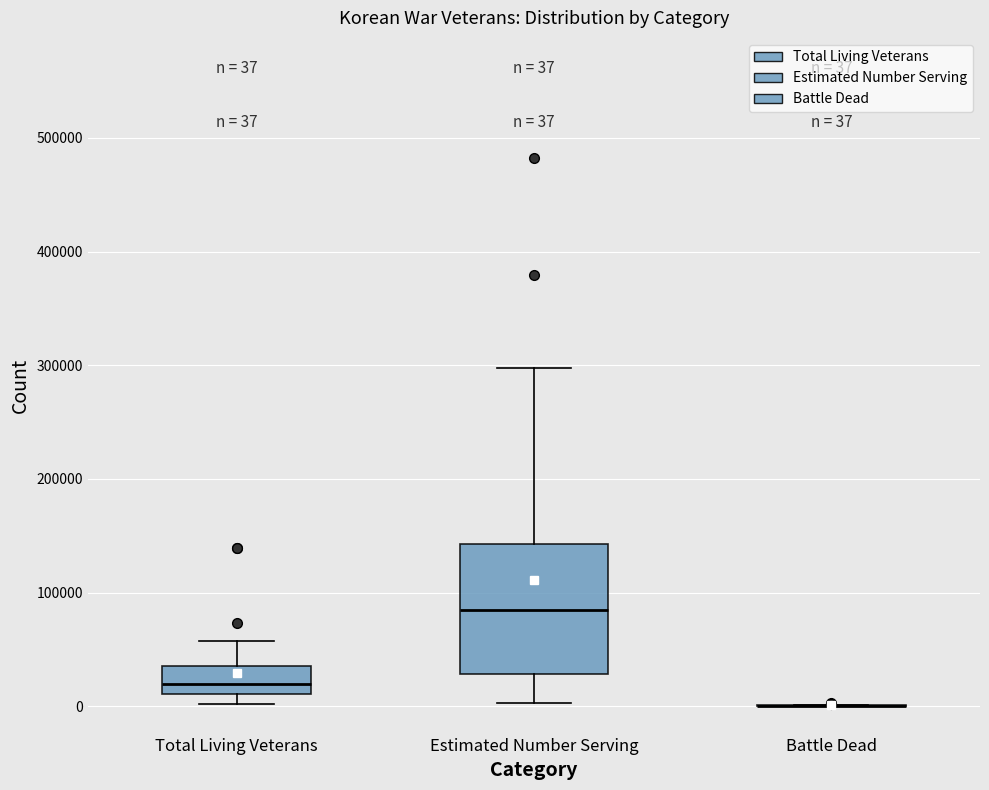

Comparing the boxes themselves (not the whiskers), which one is the tallest?

Estimated Number Serving